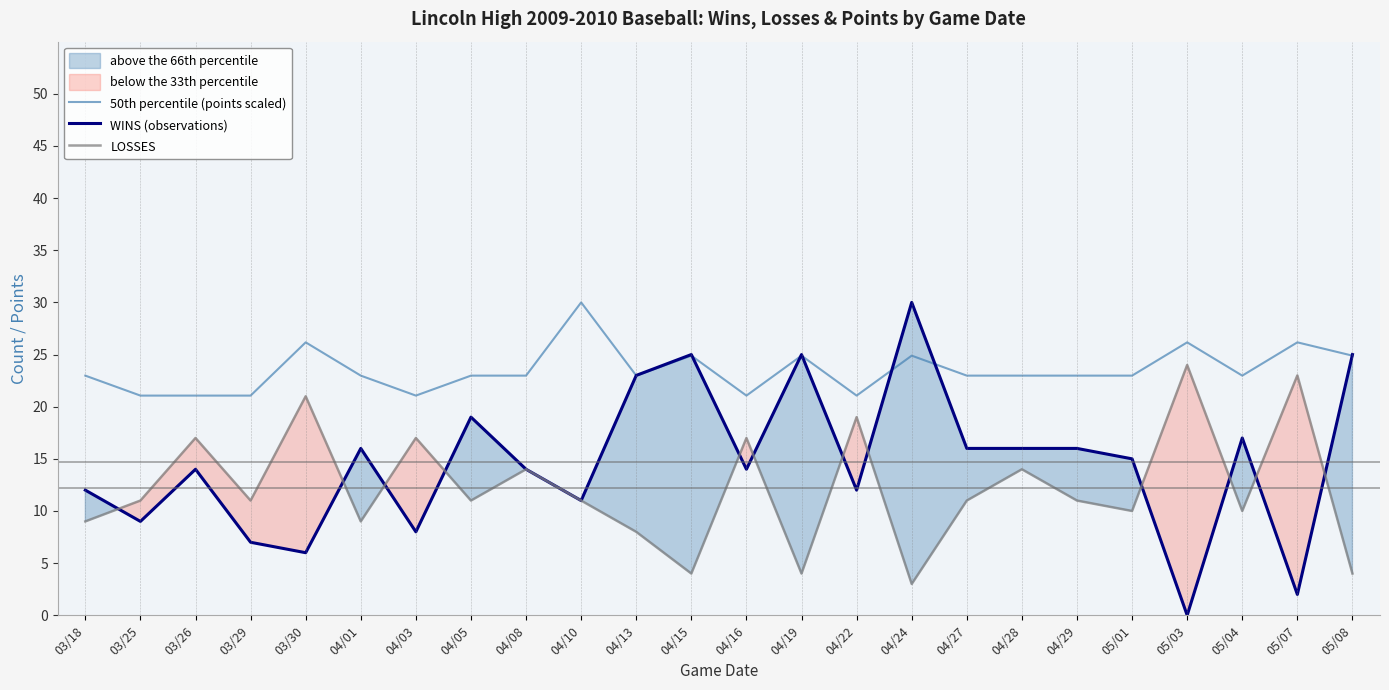

Reading left to right, what are all the values shown in this chart?

50th percentile (points scaled): 03/18=23.0	03/25=21.1	03/26=21.1	03/29=21.1	03/30=26.2	04/01=23.0	04/03=21.1	04/05=23.0	04/08=23.0	04/10=30.0	04/13=23.0	04/15=24.9	04/16=21.1	04/19=24.9	04/22=21.1	04/24=24.9	04/27=23.0	04/28=23.0	04/29=23.0	05/01=23.0	05/03=26.2	05/04=23.0	05/07=26.2	05/08=24.9
WINS (observations): 03/18=12.0	03/25=9.0	03/26=14.0	03/29=7.0	03/30=6.0	04/01=16.0	04/03=8.0	04/05=19.0	04/08=14.0	04/10=11.0	04/13=23.0	04/15=25.0	04/16=14.0	04/19=25.0	04/22=12.0	04/24=30.0	04/27=16.0	04/28=16.0	04/29=16.0	05/01=15.0	05/03=0.0	05/04=17.0	05/07=2.0	05/08=25.0
LOSSES: 03/18=9.0	03/25=11.0	03/26=17.0	03/29=11.0	03/30=21.0	04/01=9.0	04/03=17.0	04/05=11.0	04/08=14.0	04/10=11.0	04/13=8.0	04/15=4.0	04/16=17.0	04/19=4.0	04/22=19.0	04/24=3.0	04/27=11.0	04/28=14.0	04/29=11.0	05/01=10.0	05/03=24.0	05/04=10.0	05/07=23.0	05/08=4.0